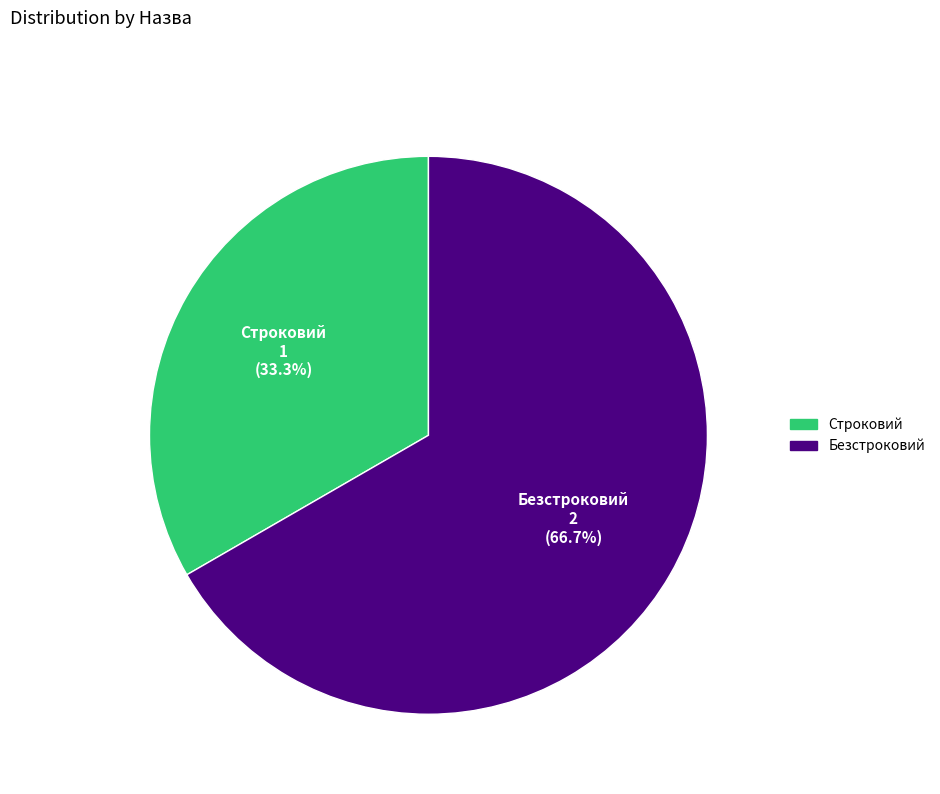

To the nearest percent, what is the average slice percentage?

50%